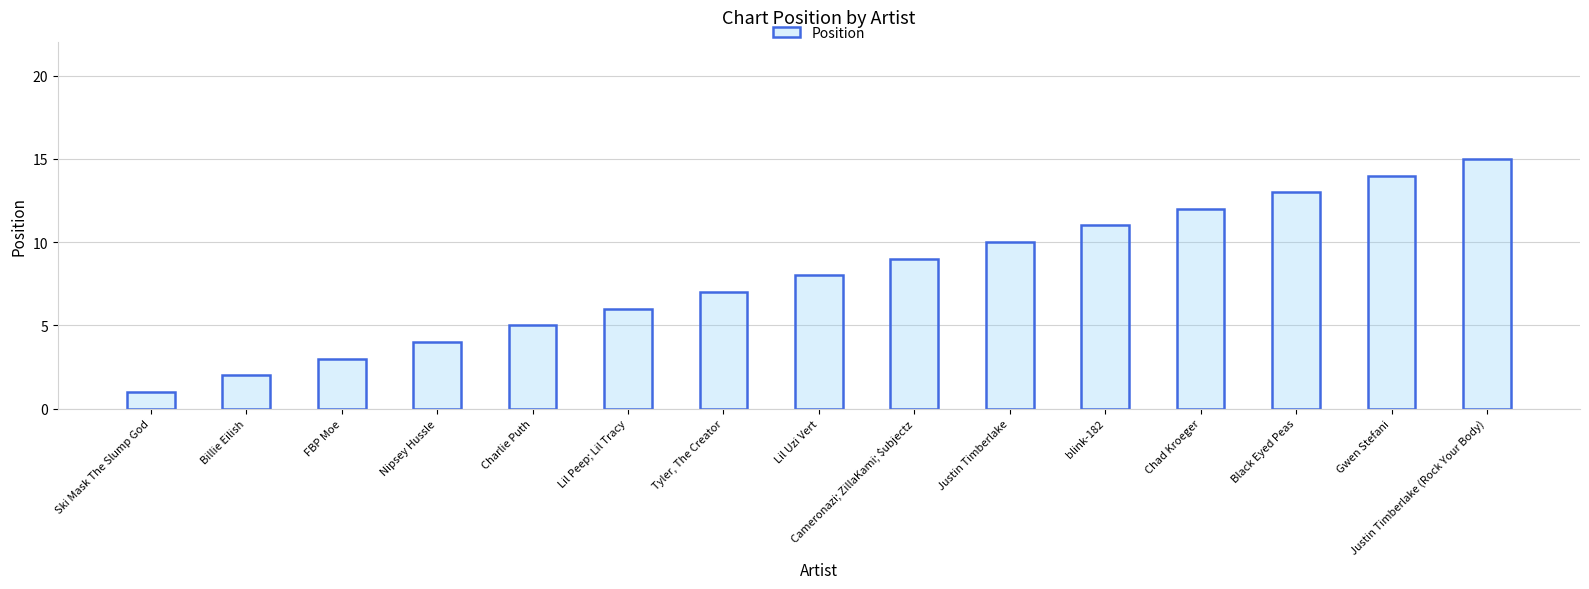

What position from the right is Charlie Puth?

11